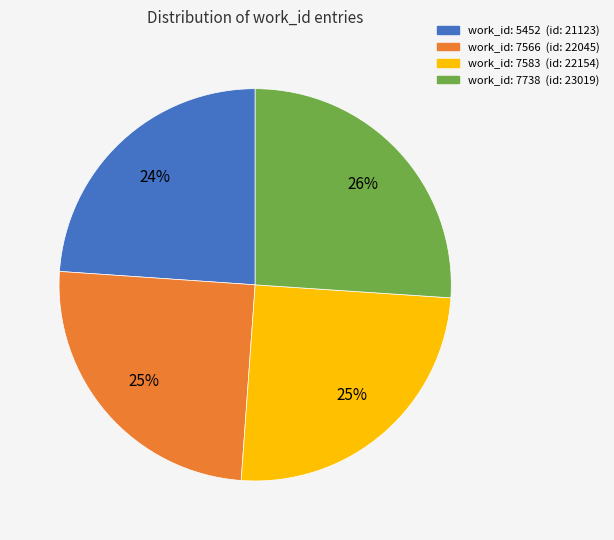

Does any single category account for the majority?

No